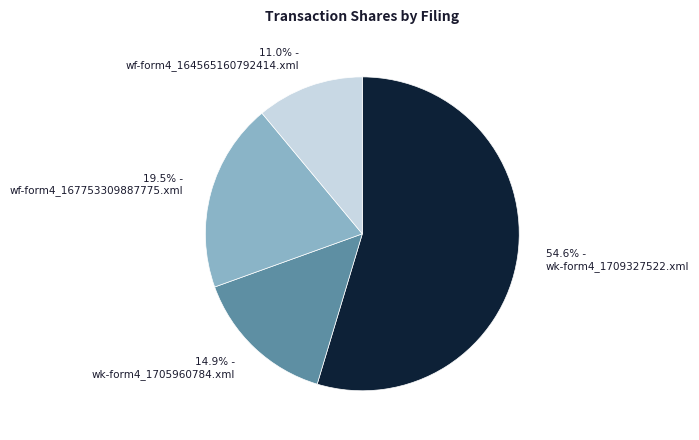

Is it true that wk-form4_1705960784.xml is 9% of the pie?

False